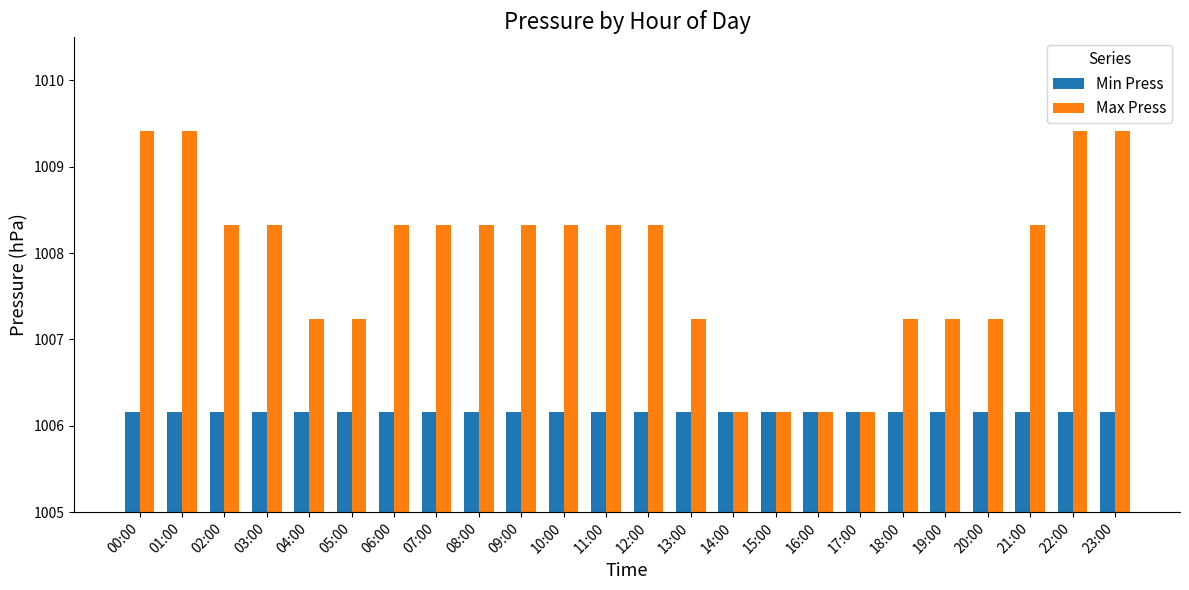

What is the label of the 23rd bar from the right?

01:00